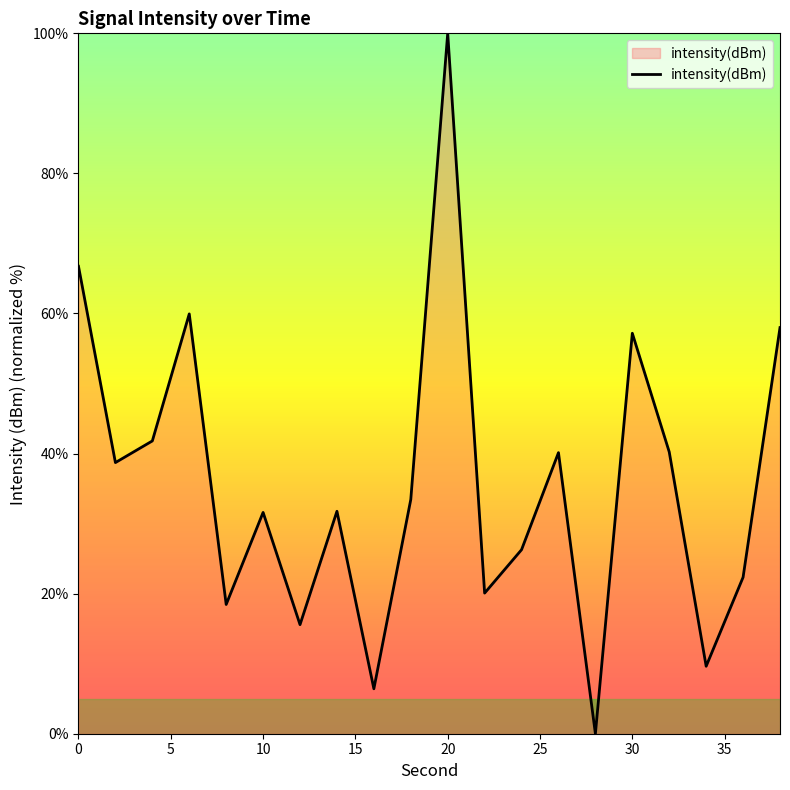

How many values exceed 33?

10